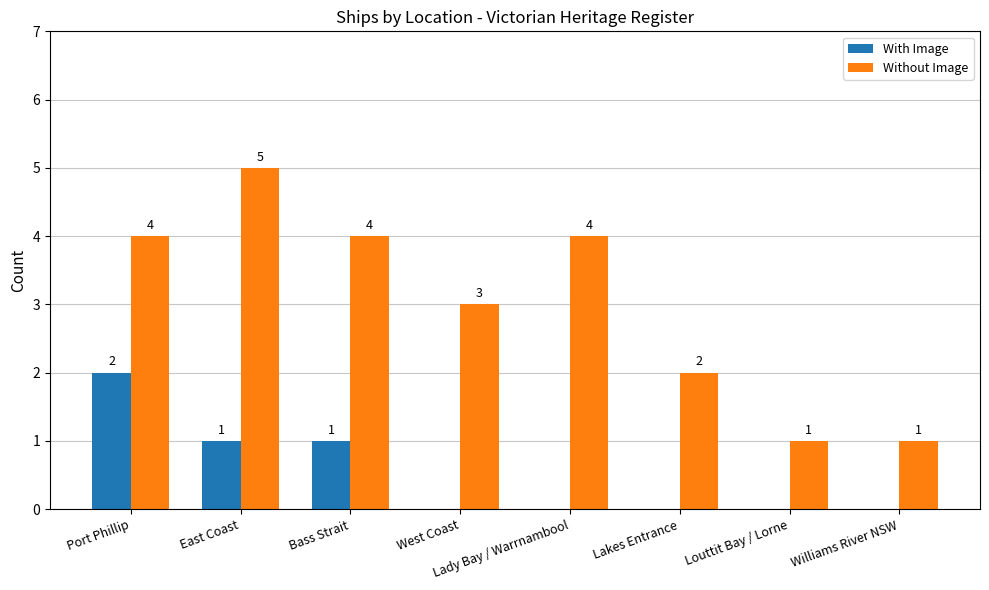

Where is Without Image nearest to the value 3?

West Coast